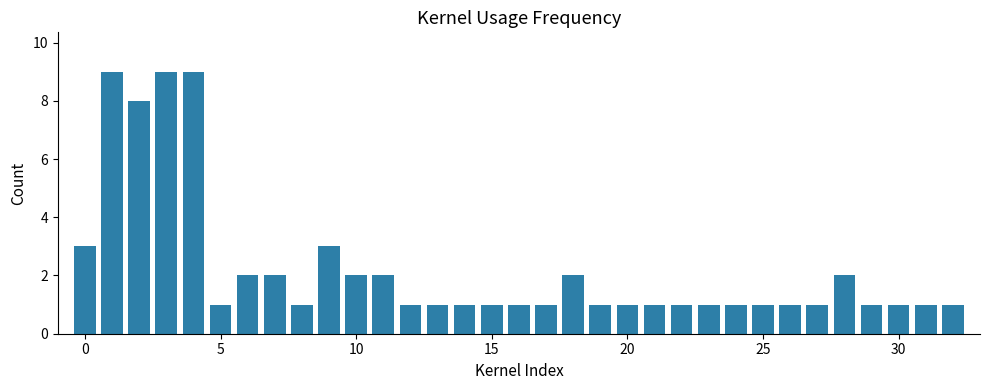

Reading right to left, what are all the values shown in this chart?

1	1	1	1	2	1	1	1	1	1	1	1	1	1	2	1	1	1	1	1	1	2	2	3	1	2	2	1	9	9	8	9	3